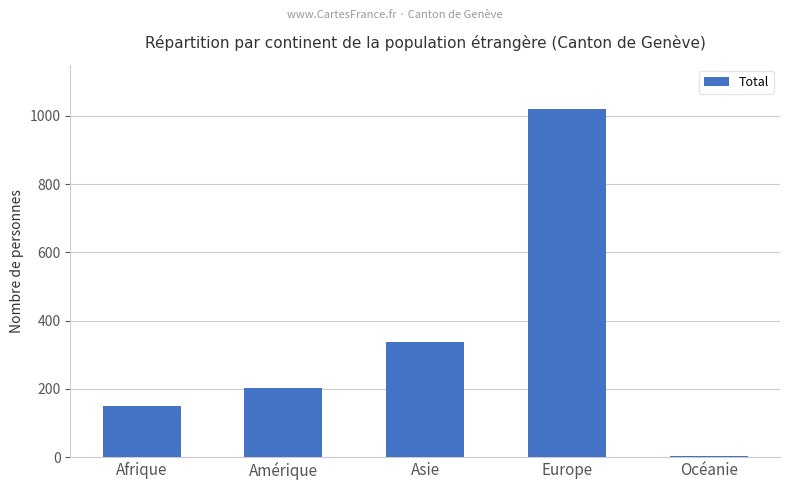

Reading left to right, list all the values displayed in this chart.

Afrique=149	Amérique=201	Asie=337	Europe=1019	Océanie=4